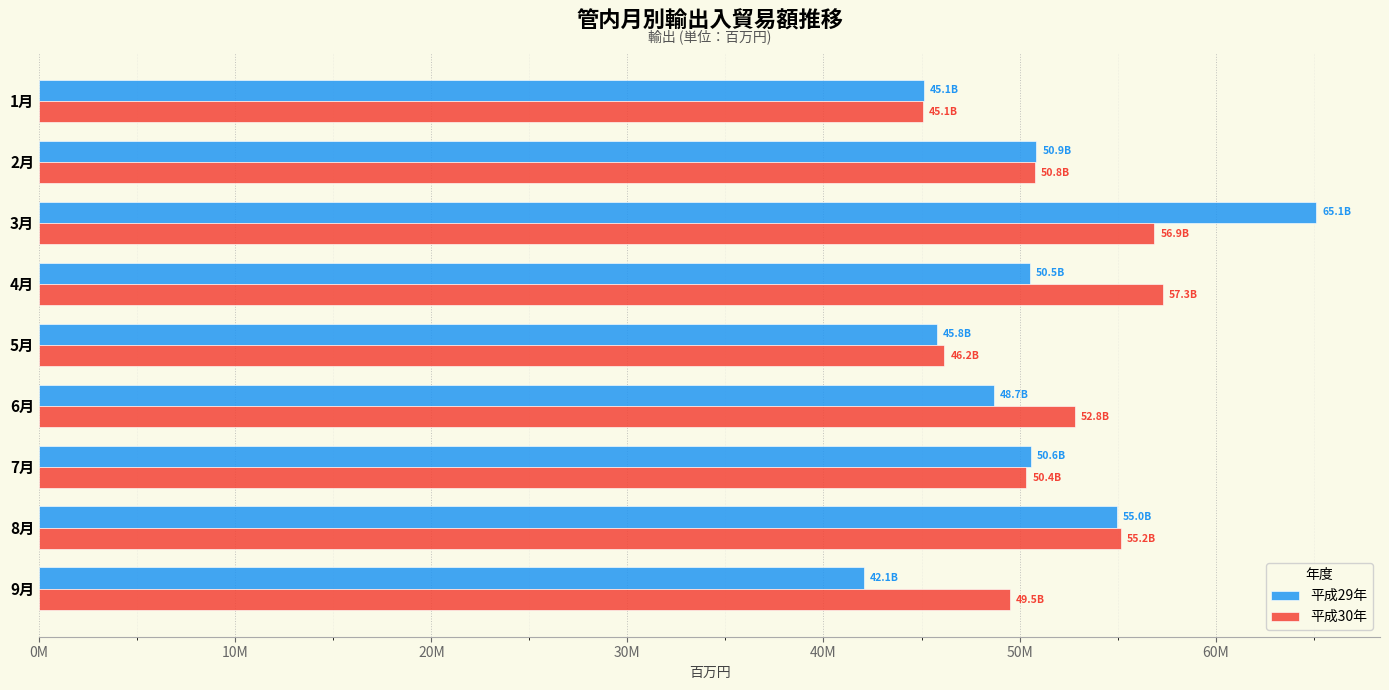

Which series has the widest spread of values?

平成29年